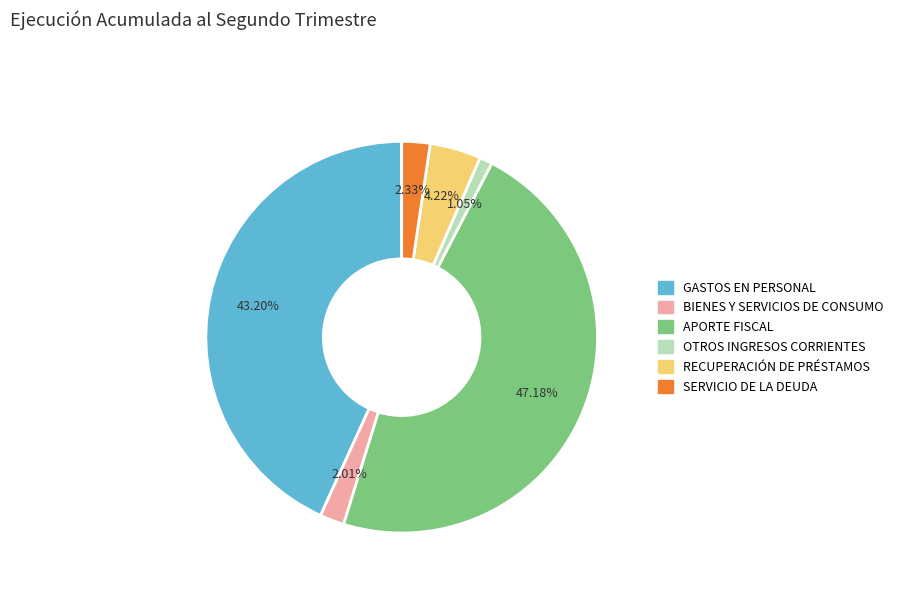

Count the number of slices in the pie.

6